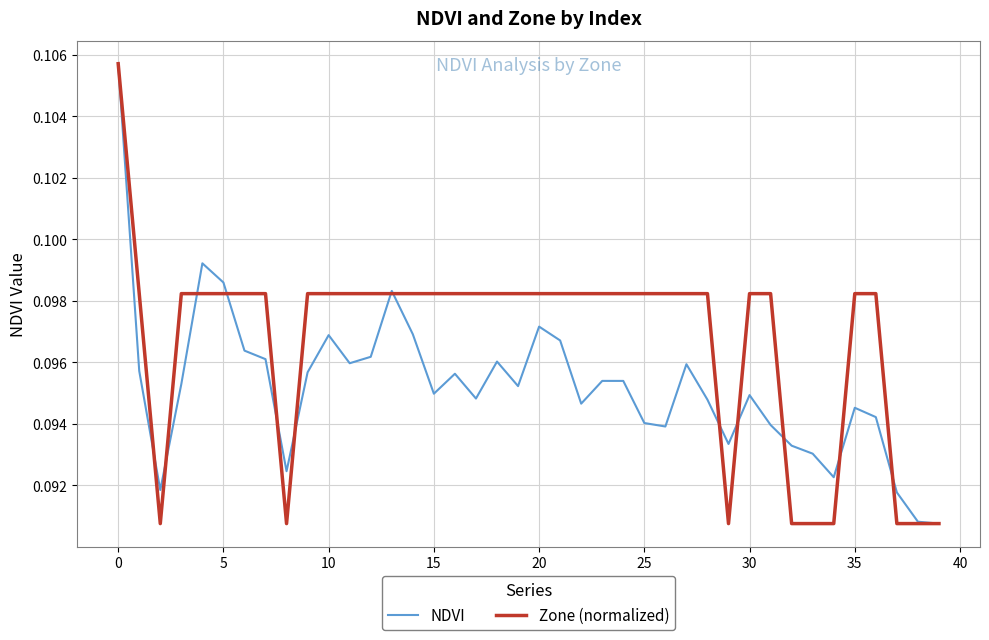

Rank the series by their average value, from lowest to highest.

NDVI, Zone (normalized)